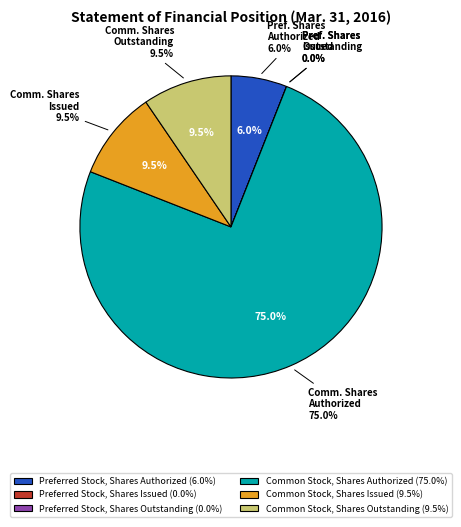

Does Preferred Stock, Shares Issued account for over 50% of the chart?

No